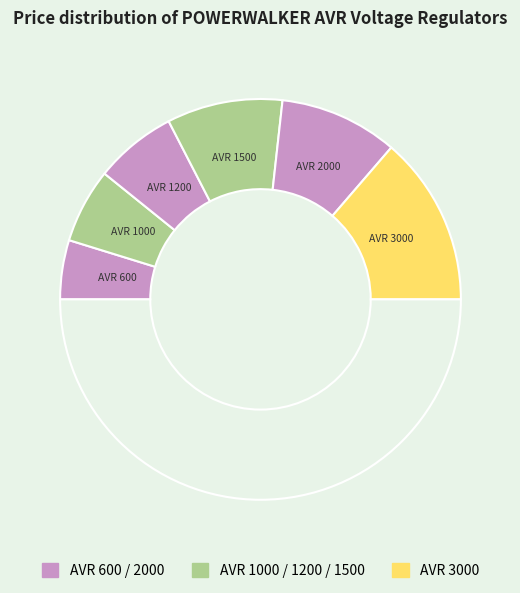

How many slices are in this pie chart?

7